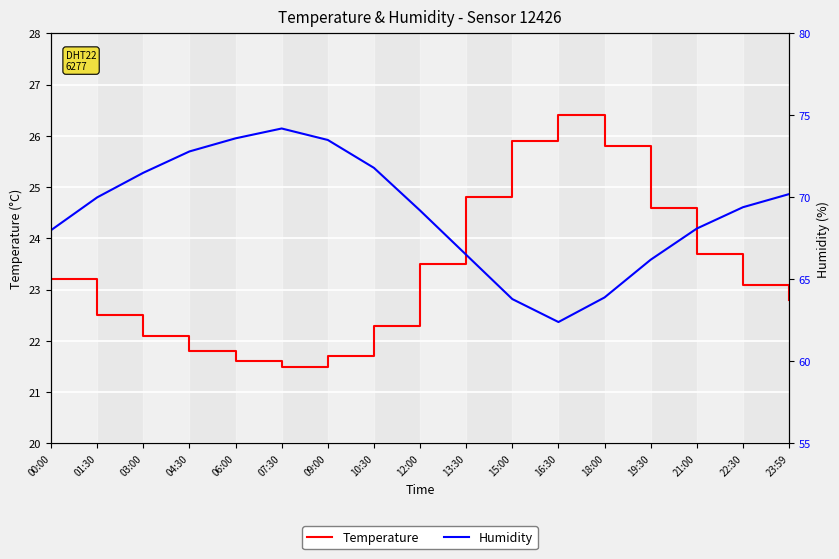

Reading right to left, transcribe all the data shown in this chart.

Temperature: 22.8	23.1	23.7	24.6	25.8	26.4	25.9	24.8	23.5	22.3	21.7	21.5	21.6	21.8	22.1	22.5	23.2
Humidity: 70.2	69.4	68.1	66.2	63.9	62.4	63.8	66.5	69.2	71.8	73.5	74.2	73.6	72.8	71.5	70.0	68.0